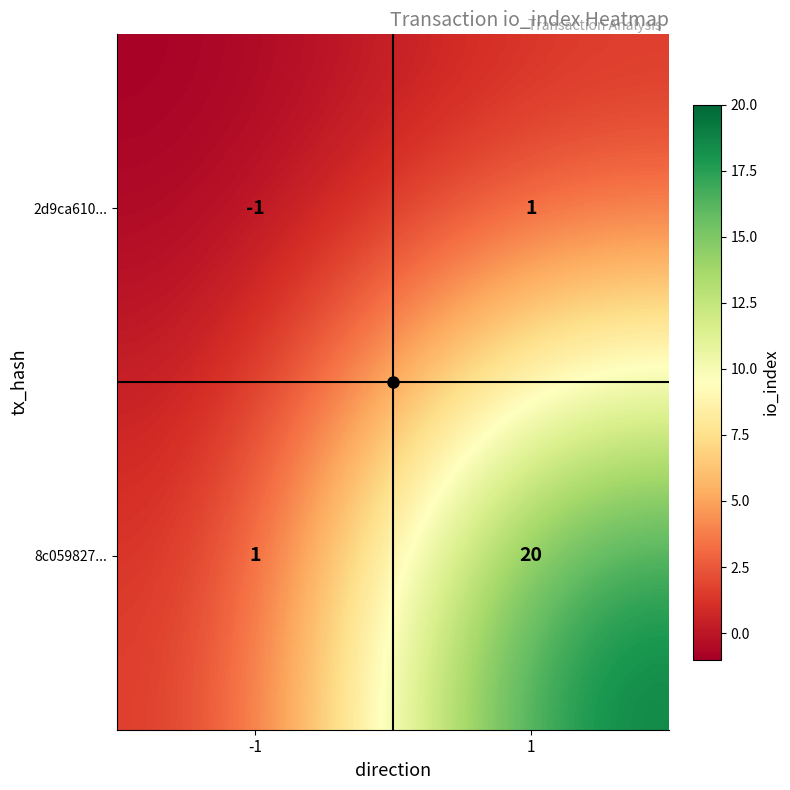

What is the difference between the maximum and minimum values in the 8c059827... series?

19